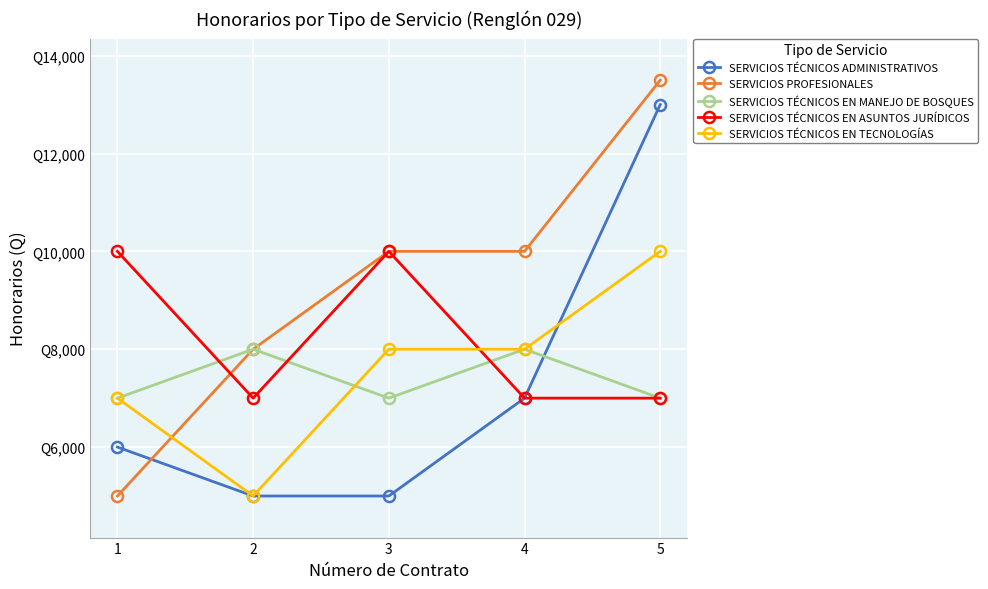

What is the maximum value for SERVICIOS TÉCNICOS ADMINISTRATIVOS?

13000